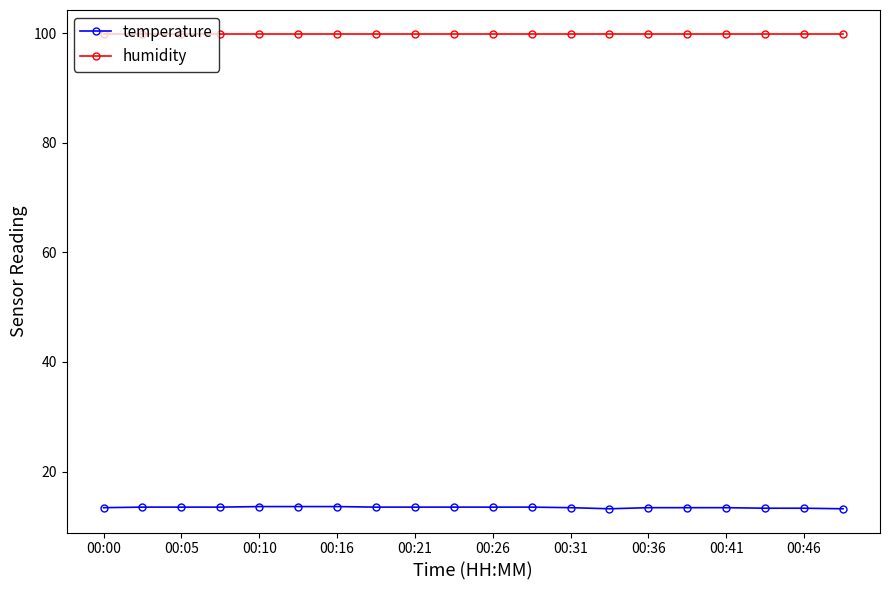

What is the highest value of the temperature series?

13.6